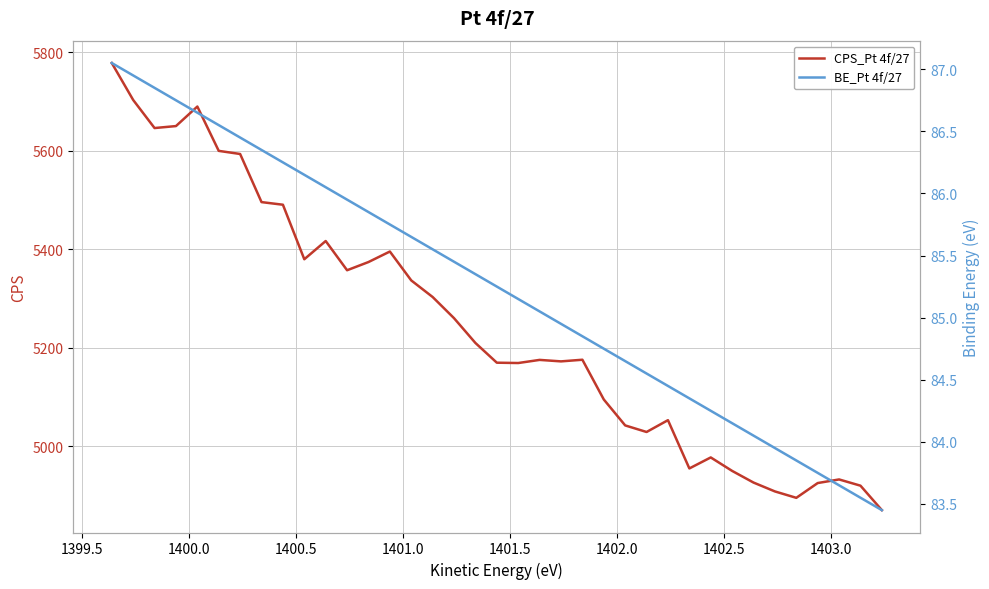

Rank the series by their maximum value, from lowest to highest.

BE_Pt 4f/27, CPS_Pt 4f/27